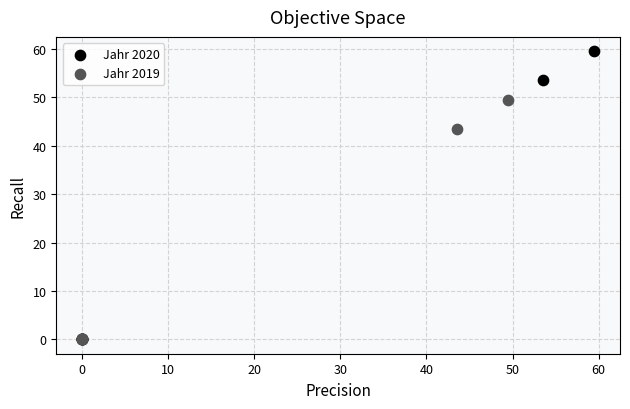

Which series has the widest spread of Y values?

Jahr 2020